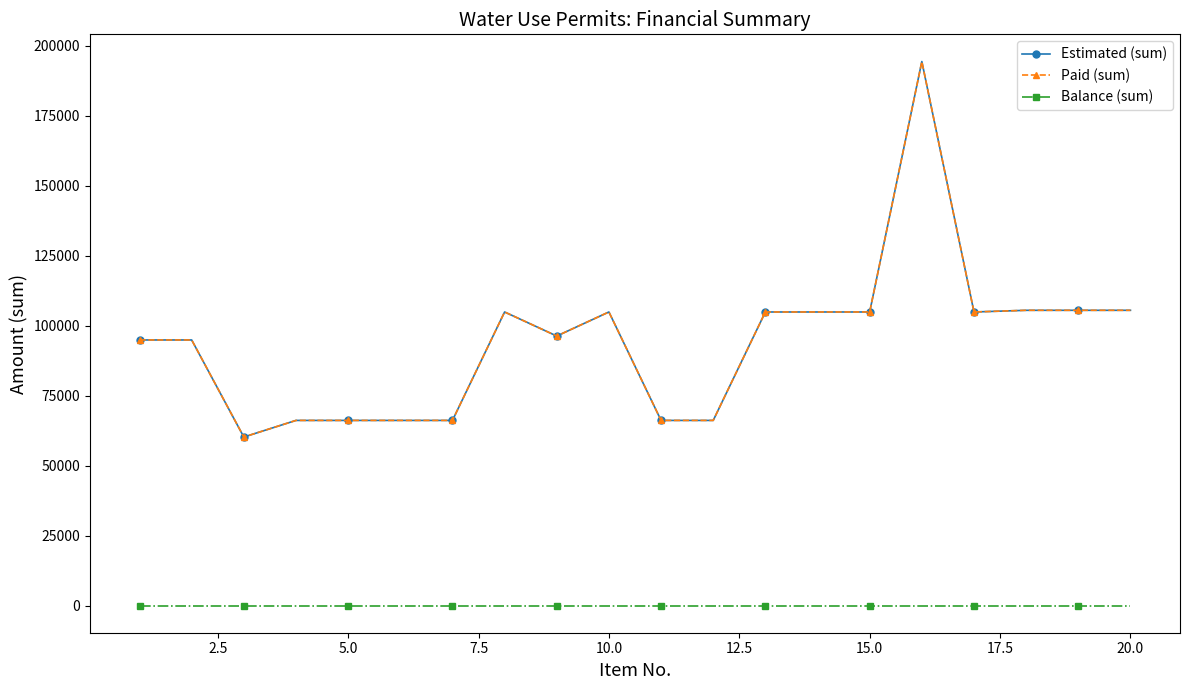

Is this an area chart (filled region under the line)?

No